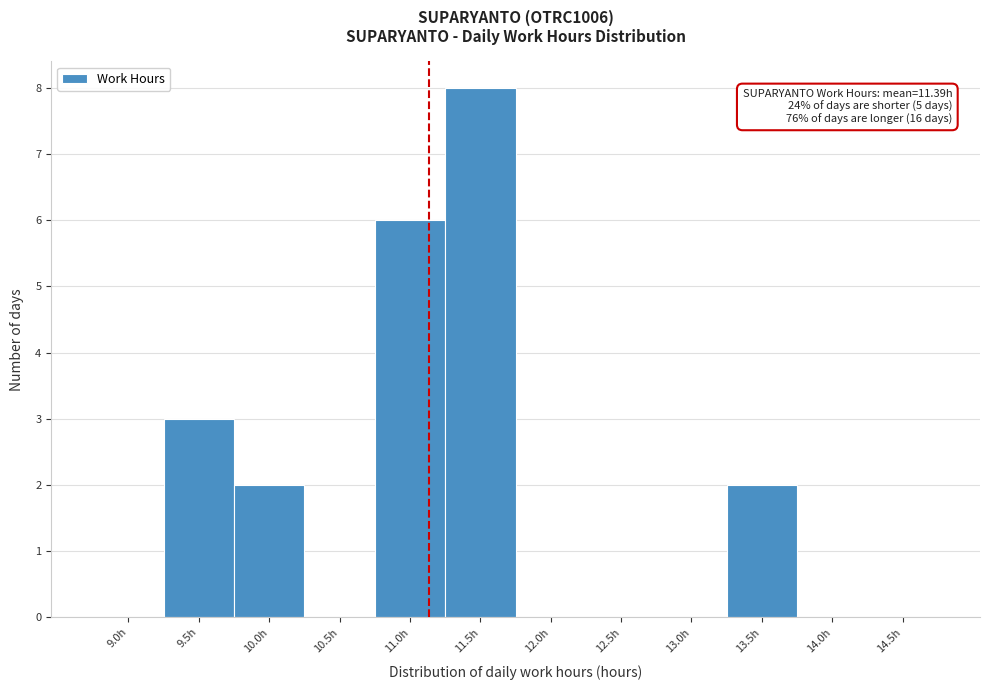

Reading right to left, list all the values displayed in this chart.

14.5h=0	14.0h=0	13.5h=2	13.0h=0	12.5h=0	12.0h=0	11.5h=8	11.0h=6	10.5h=0	10.0h=2	9.5h=3	9.0h=0